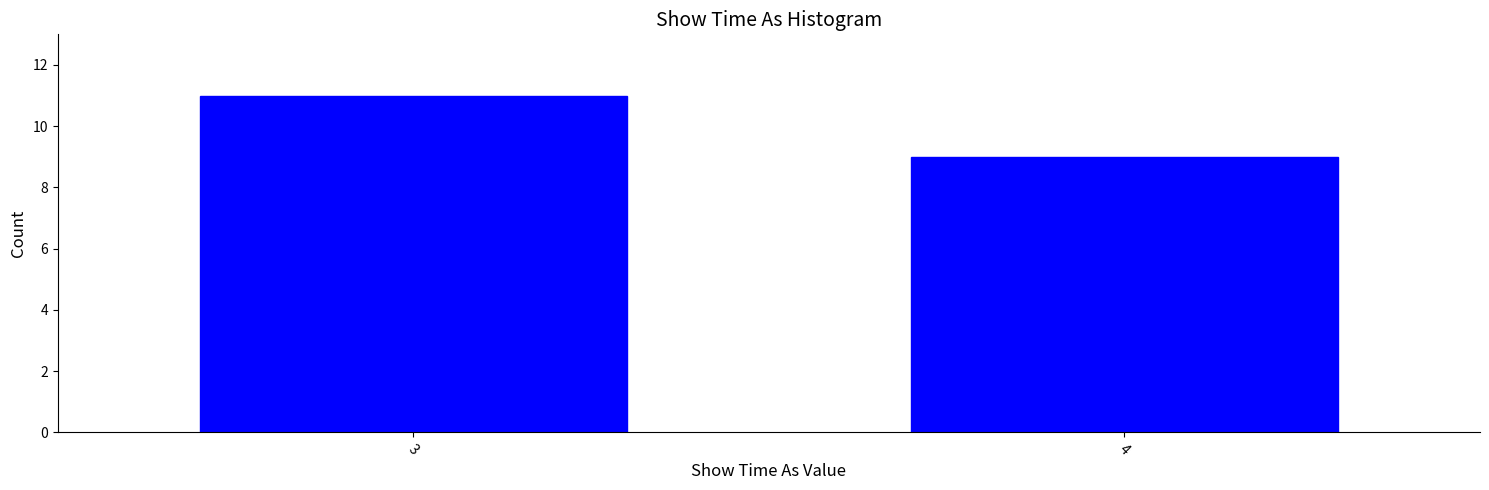

Reading left to right, extract all data points from this chart.

11	9